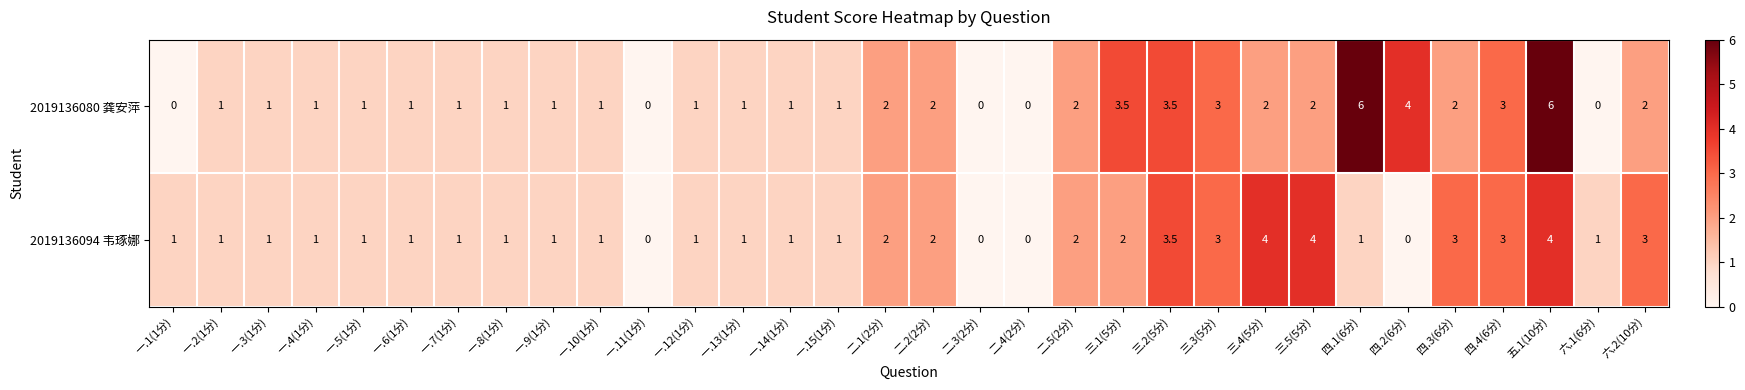

How many distinct data groups are displayed?

2